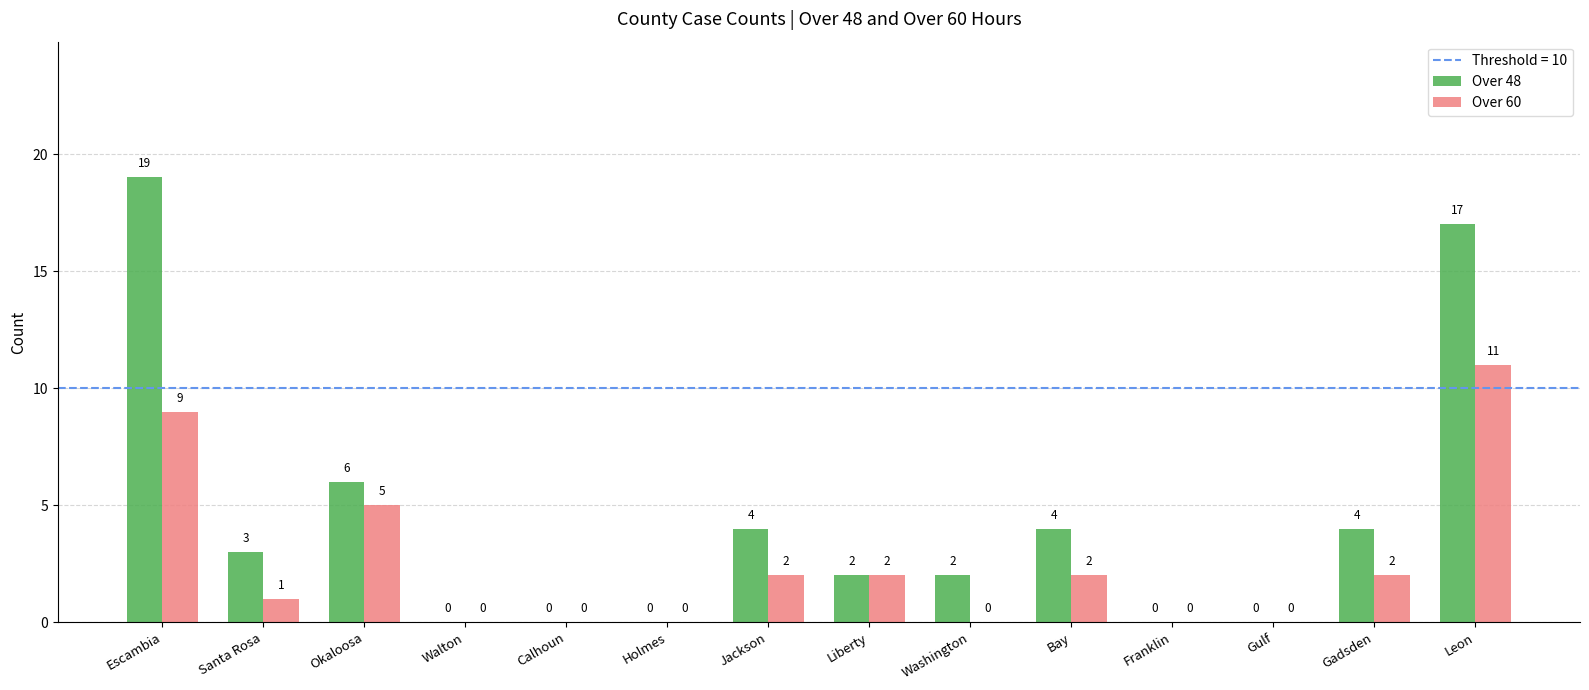

What is the sum of the Over 60 values at Calhoun and Okaloosa?

5